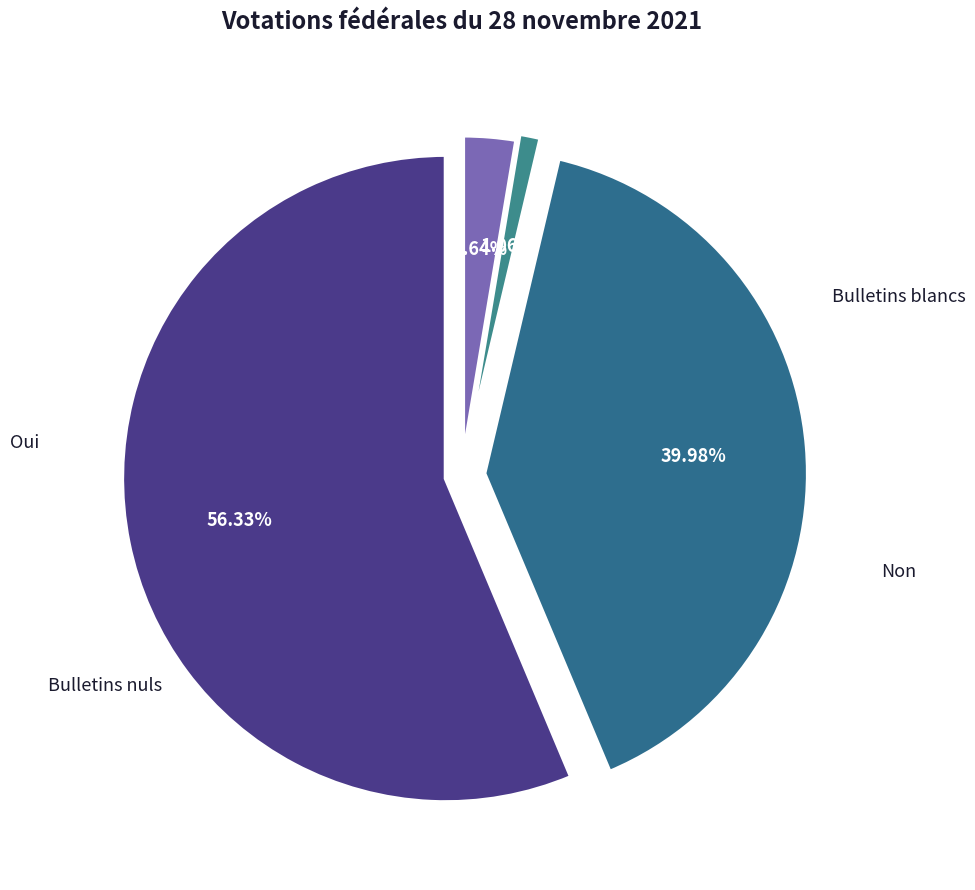

Which category has the smallest portion of the pie?

Bulletins blancs